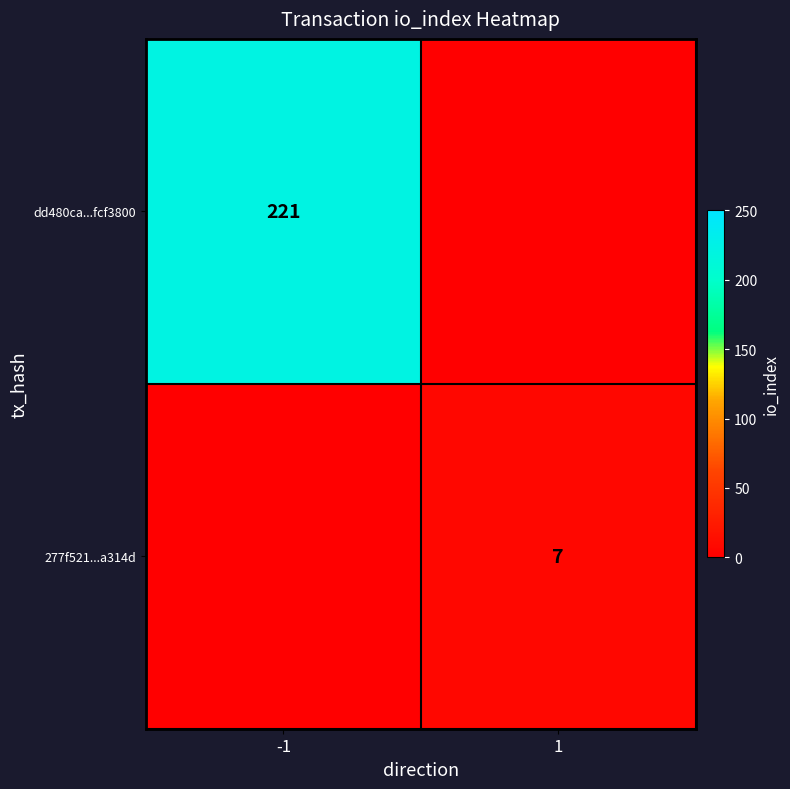

How many distinct data groups are displayed?

2